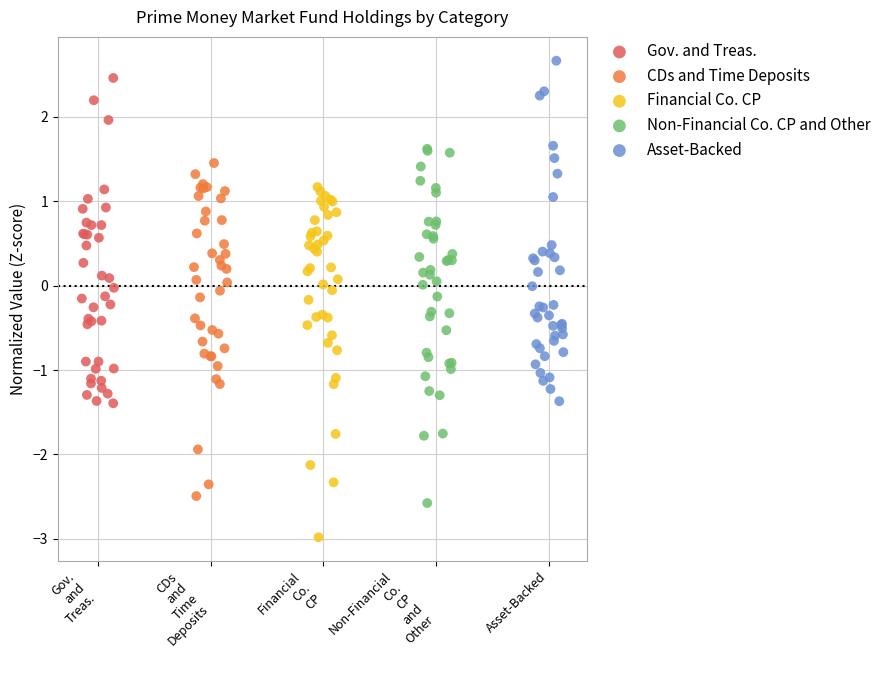

Which series contains the lowest Y value?

Financial Co. CP